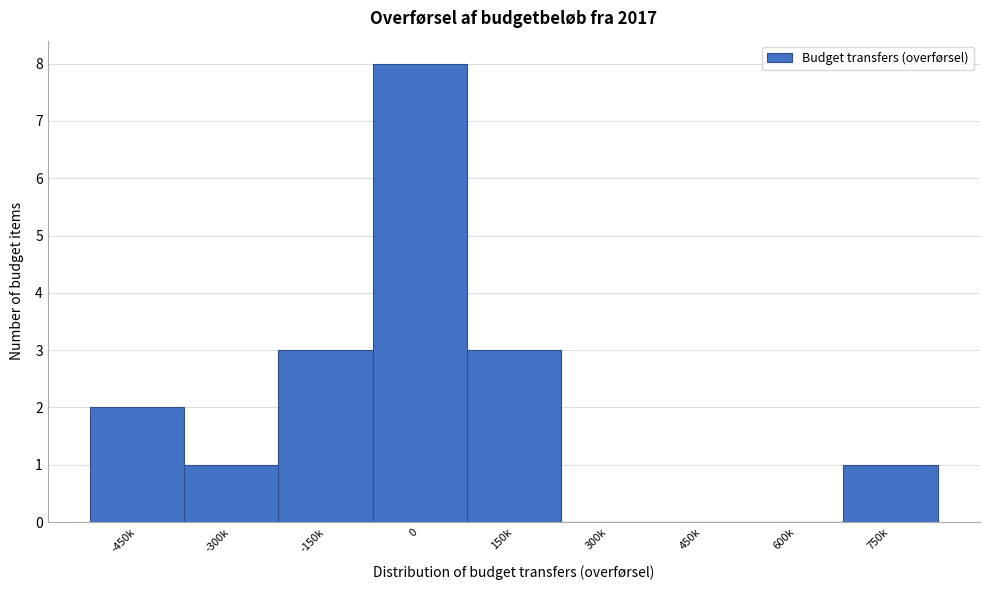

Reading left to right, list all the values displayed in this chart.

-450k=2	-300k=1	-150k=3	0=8	150k=3	300k=0	450k=0	600k=0	750k=1